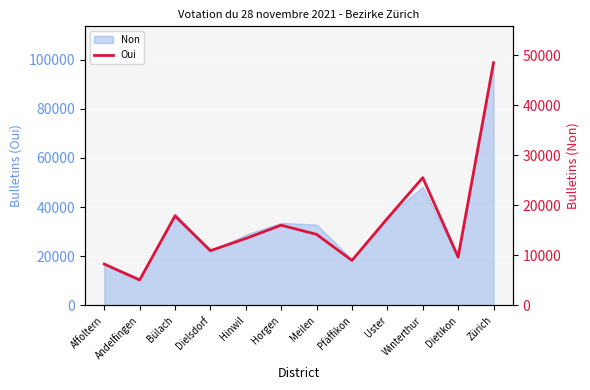

Where is the data nearest to the value 26804?

Winterthur